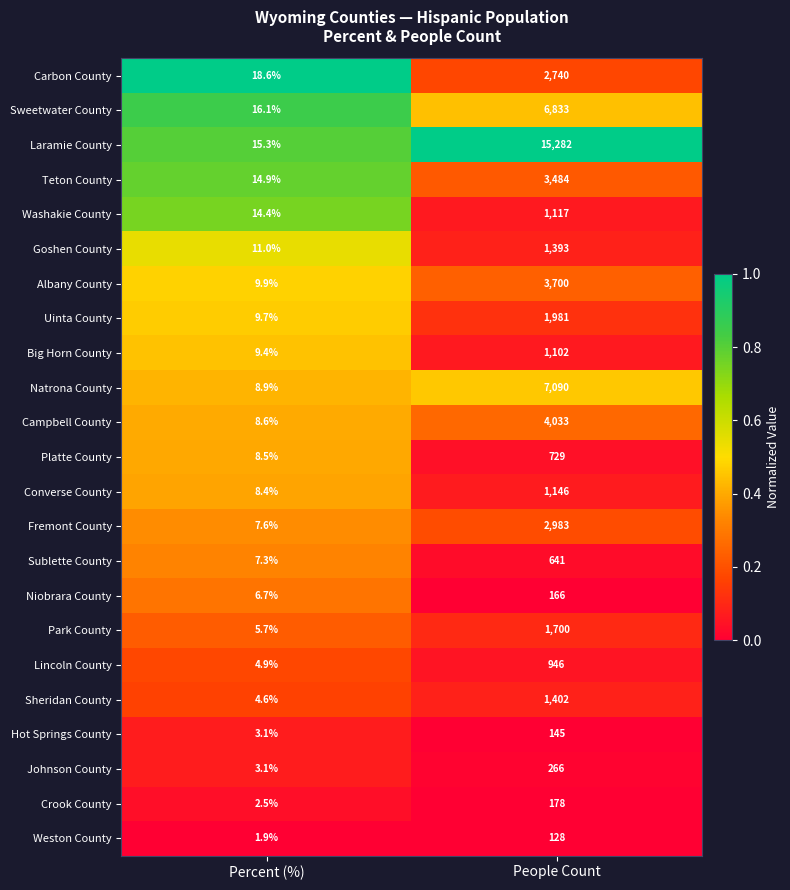

At which category does the chart reach its peak across all series?

People Count